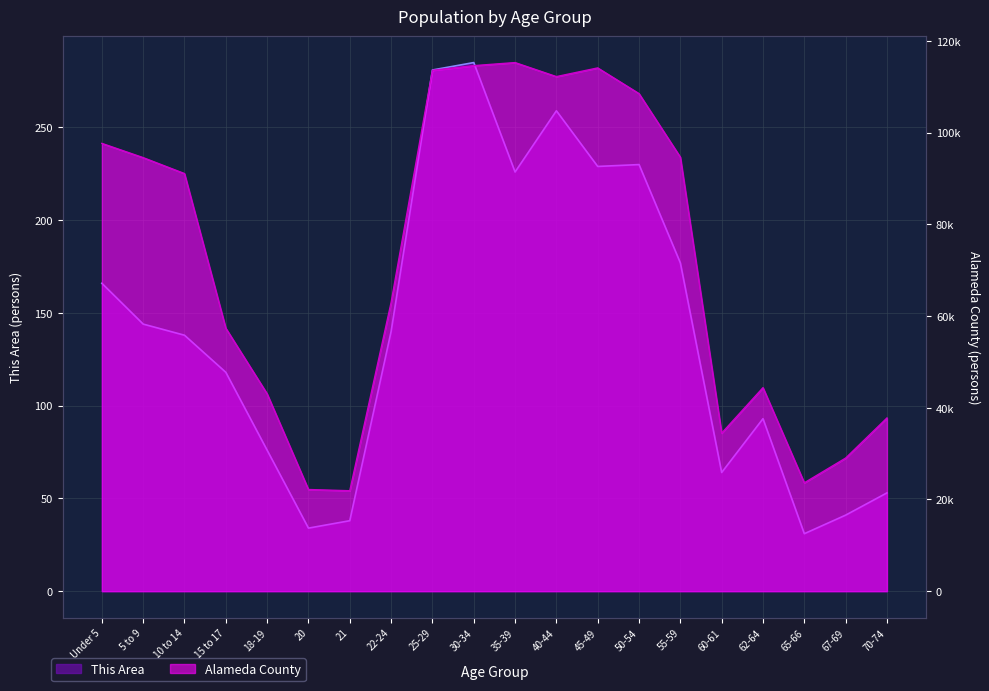

True or false: Alameda County and This Area cross at least once.

False